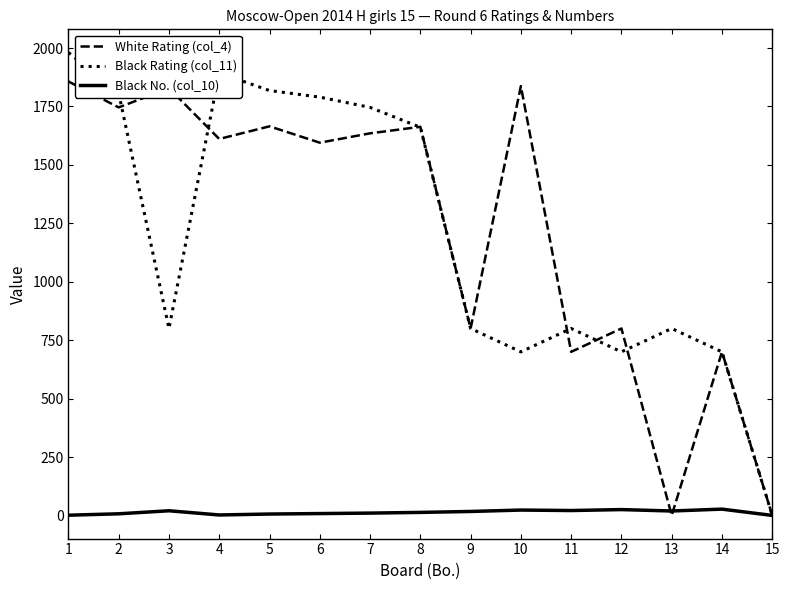

At how many categories does at least one series exceed 104?

14